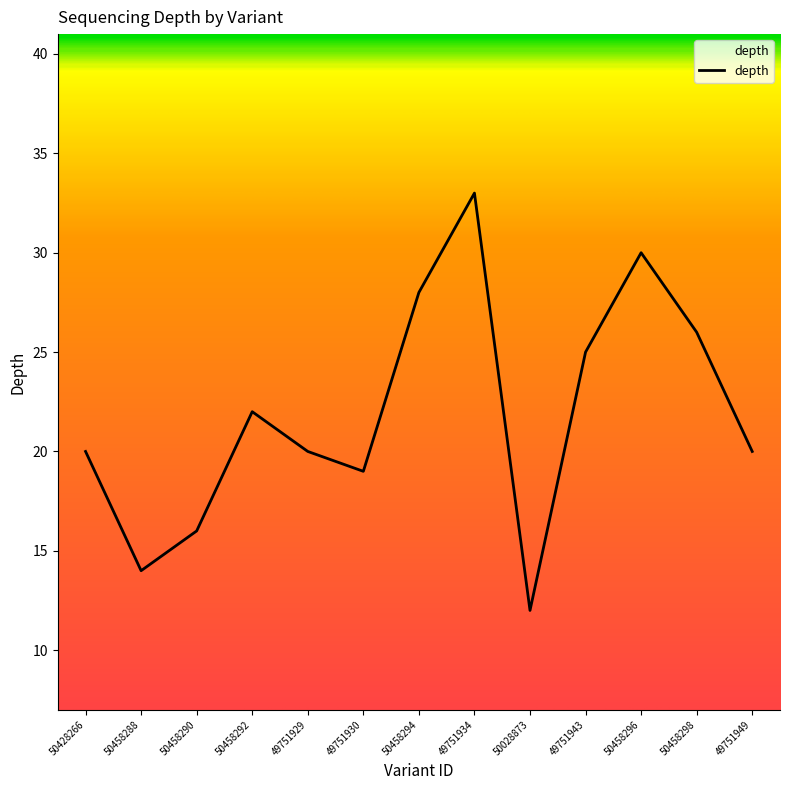

What is the difference between the maximum and minimum values?

21